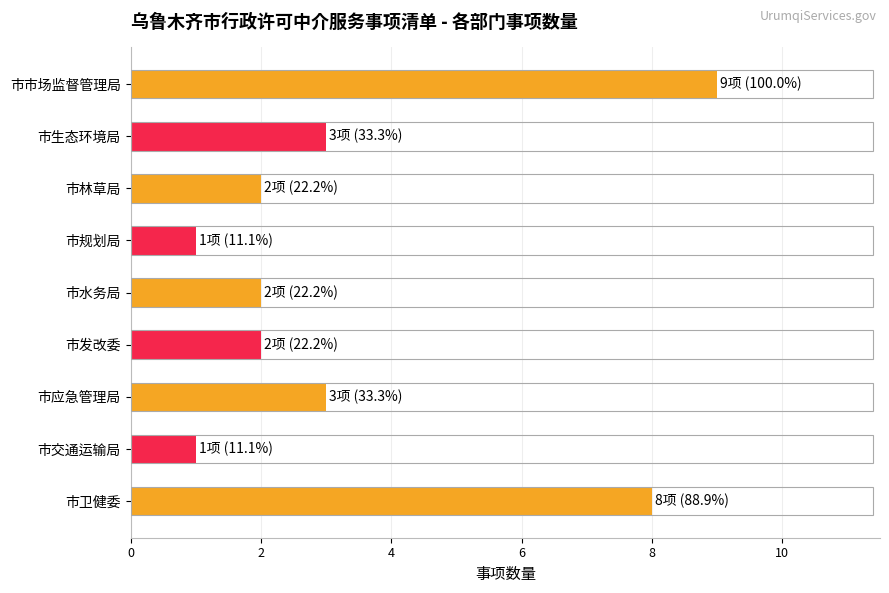

How many distinct data groups are displayed?

1